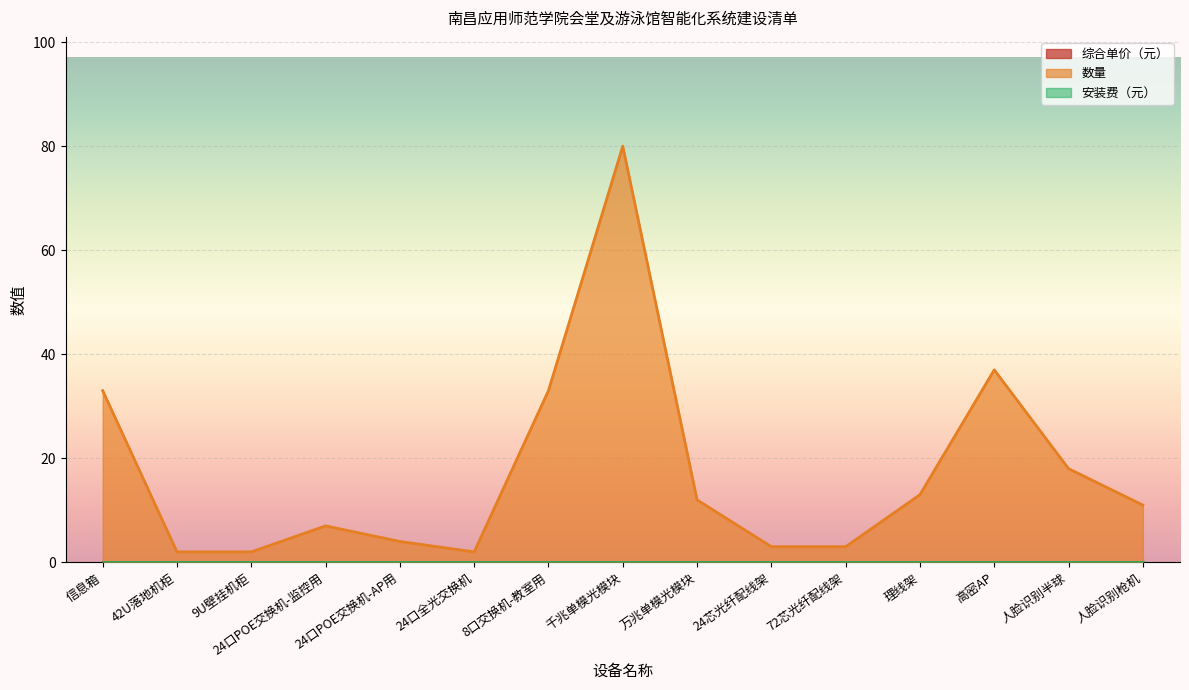

Rank the series by their maximum value, from highest to lowest.

数量, 综合单价（元）, 安装费（元）